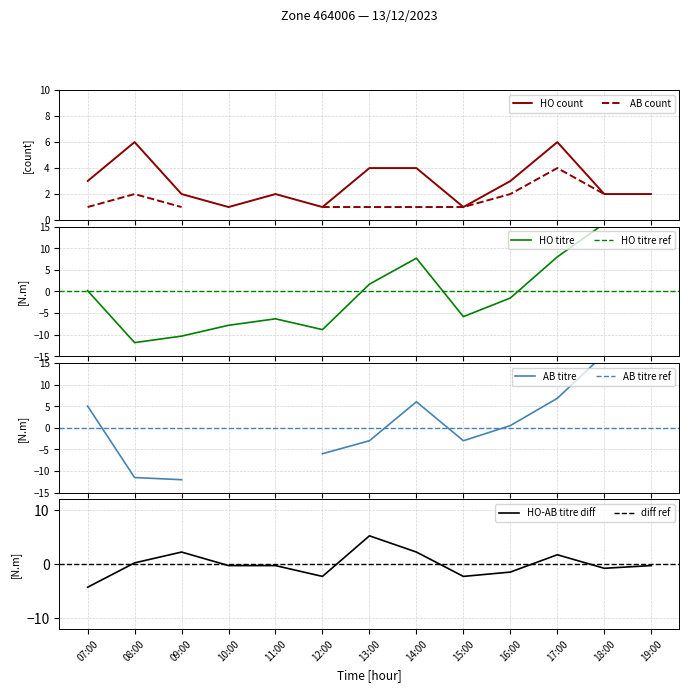

What is the difference between the highest and lowest values at 10:00?

8.8